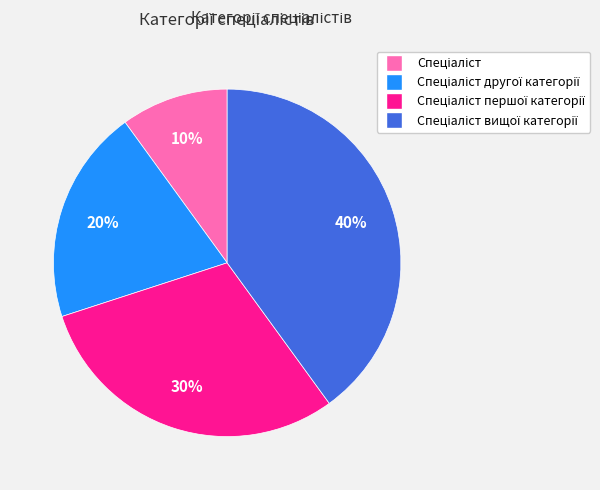

To the nearest percent, what is the difference between the largest and smallest slice percentages?

30%